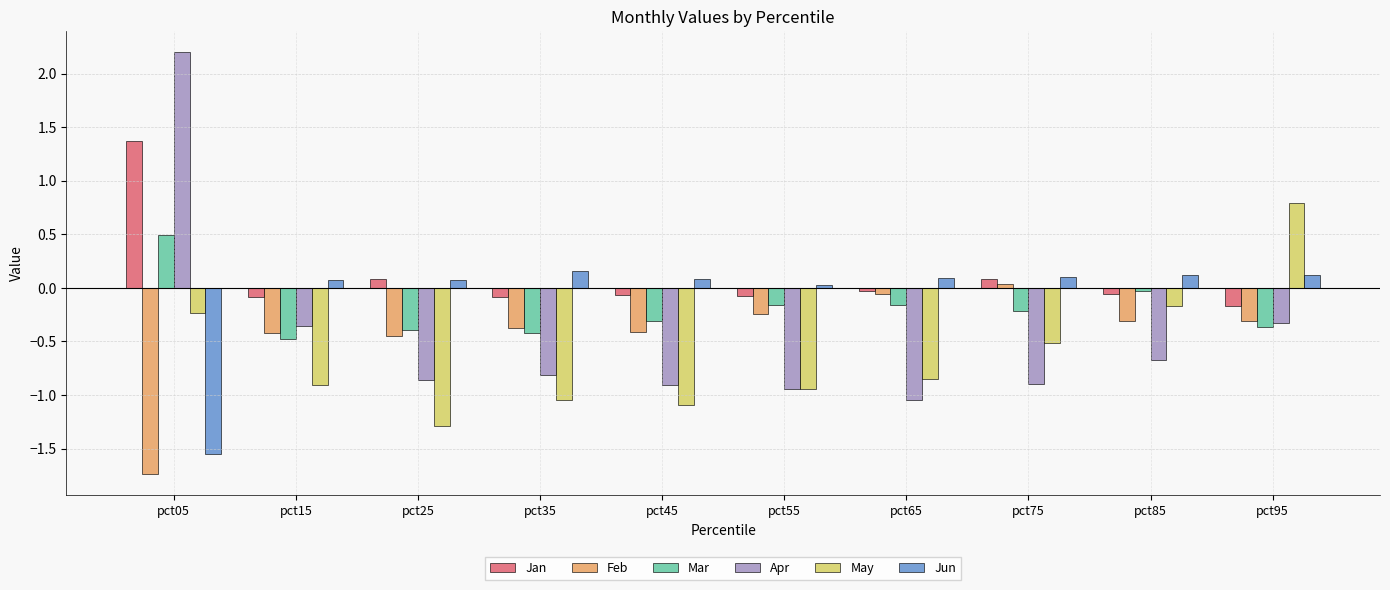

What is the total value across all series at pct25?

-2.8